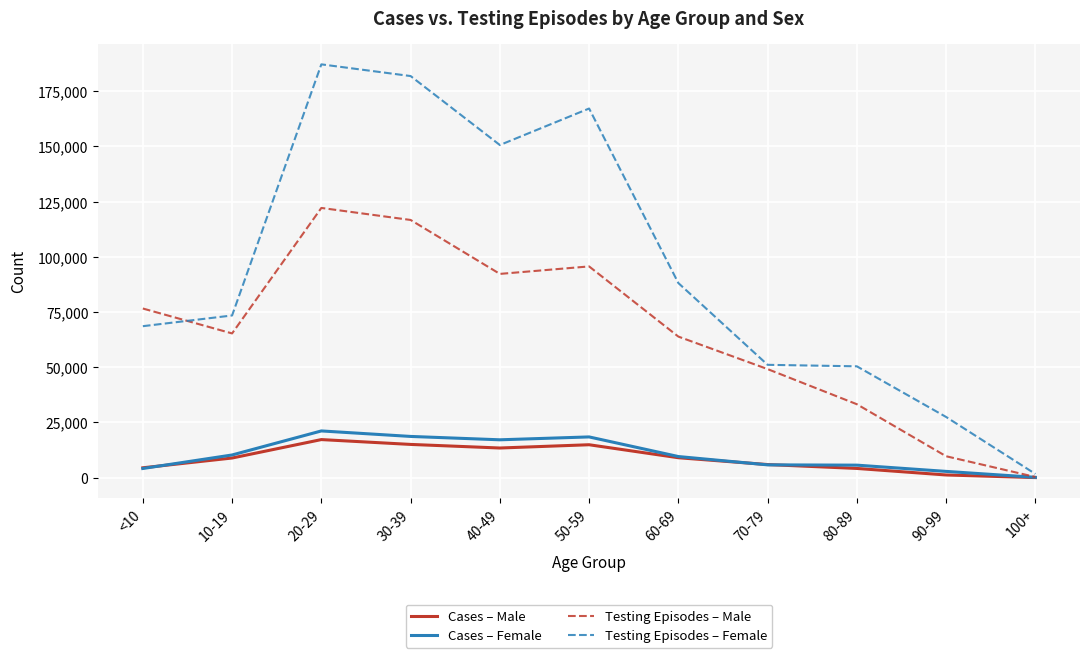

Is the value of Cases – Female at 20-29 greater than the value of Cases – Male at 90-99?

Yes